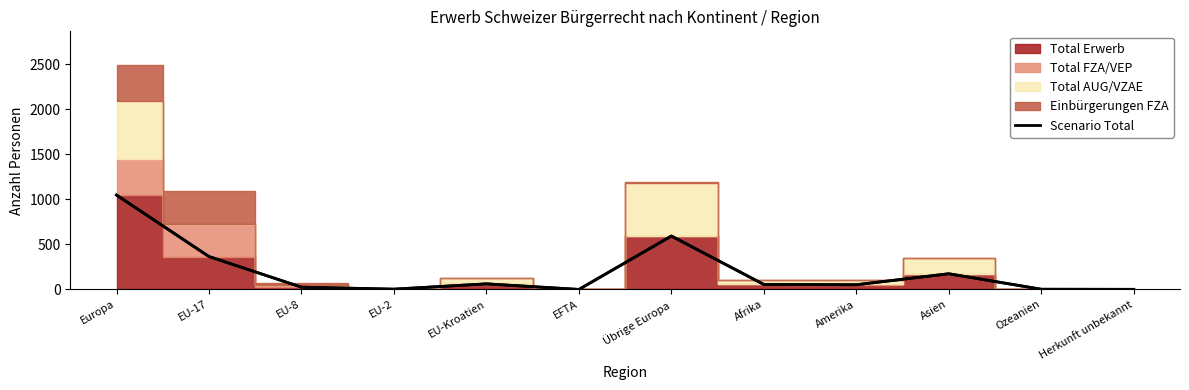

What is the approximate value at EU-Kroatien?

62